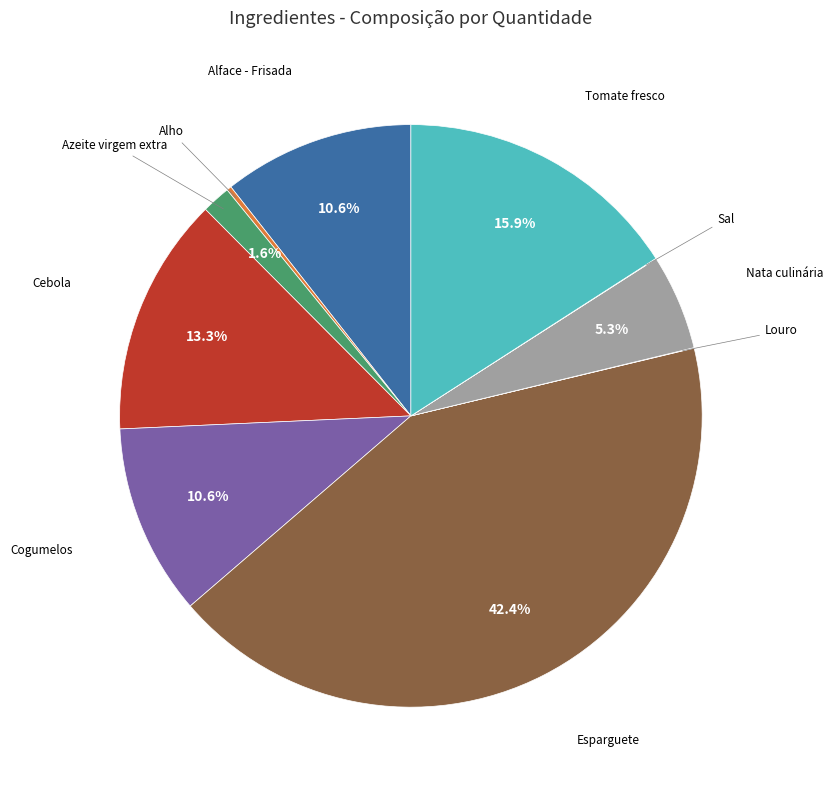

Does any single category account for the majority?

No